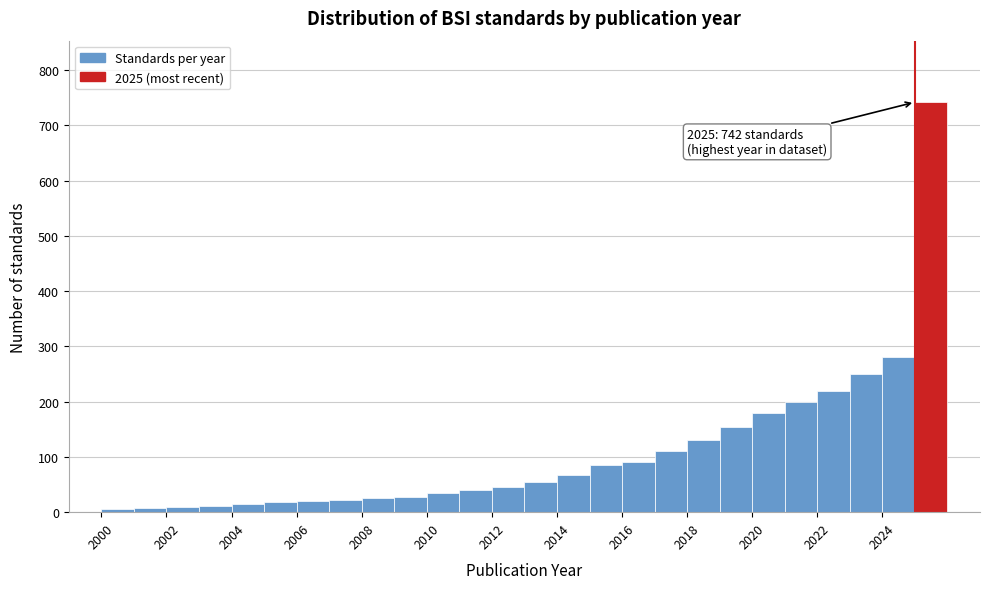

Which range on the x-axis has the tallest bar?

2025 to 2026